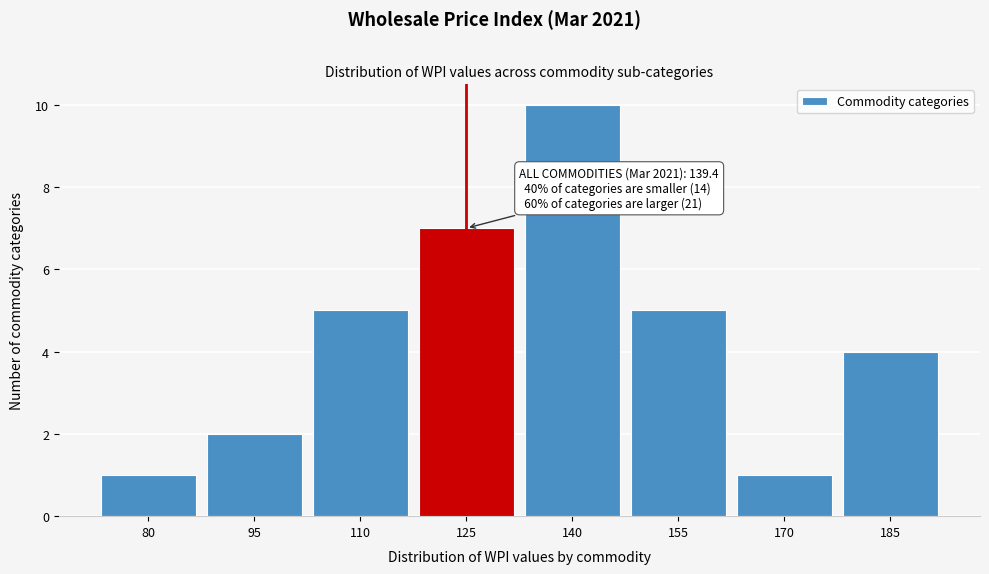

Reading left to right, what are all the values shown in this chart?

80=1	95=2	110=5	125=7	140=10	155=5	170=1	185=4